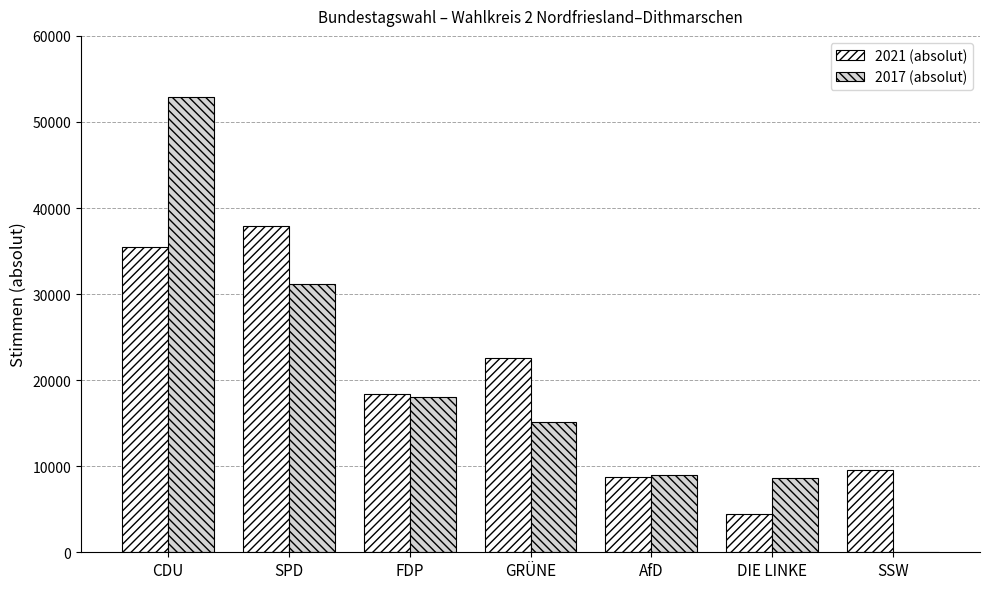

Which series changed the most between GRÜNE and DIE LINKE?

2021 (absolut)